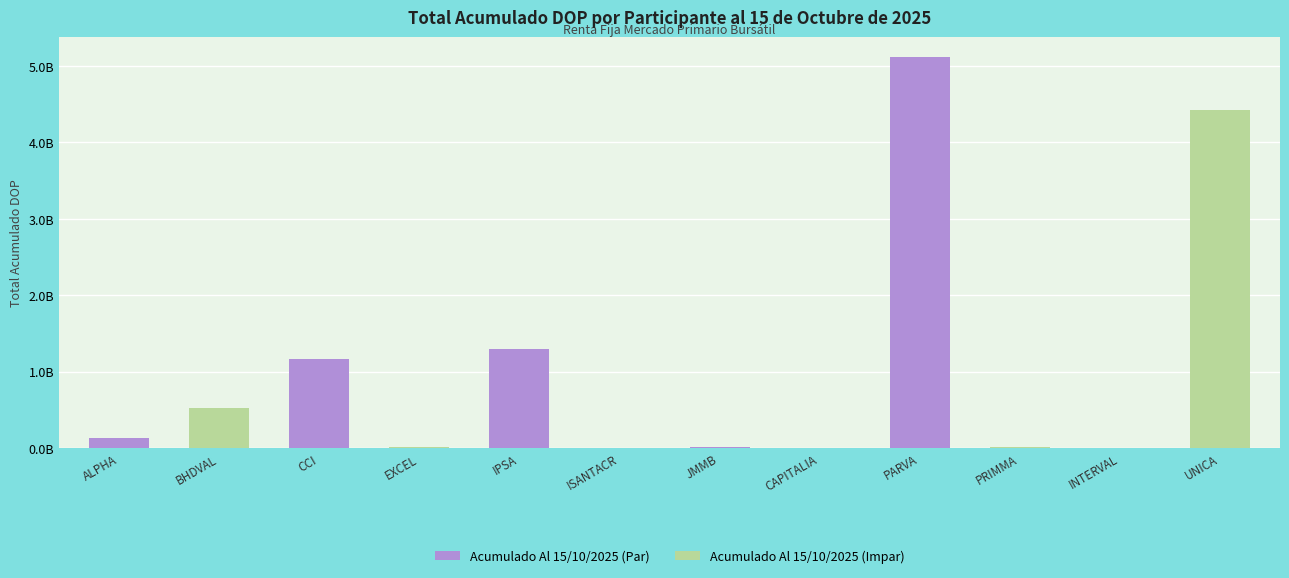

Are the bars grouped side by side (vs. stacked)?

Yes